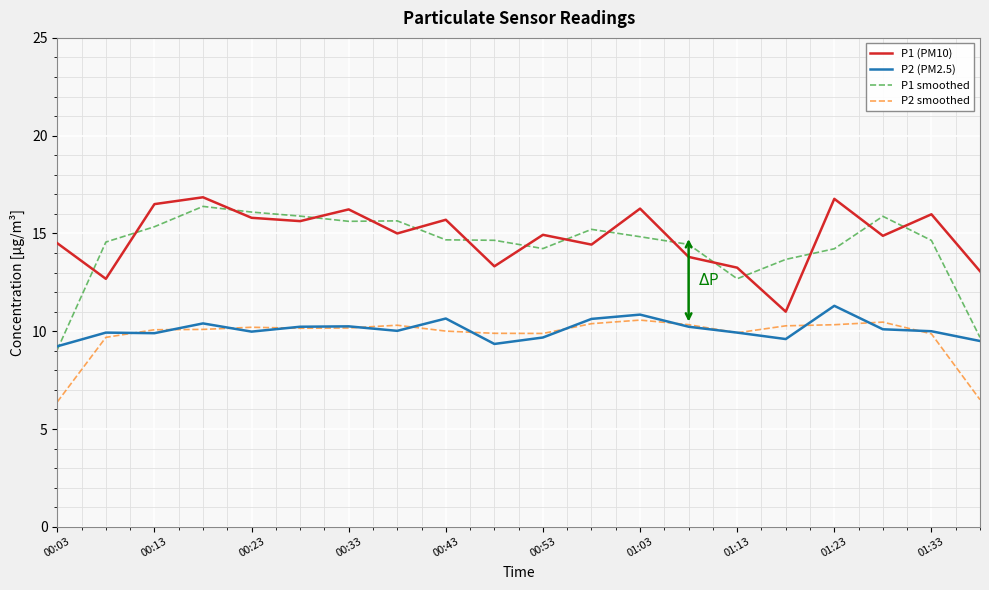

Which series has the widest spread of values?

P1 smoothed